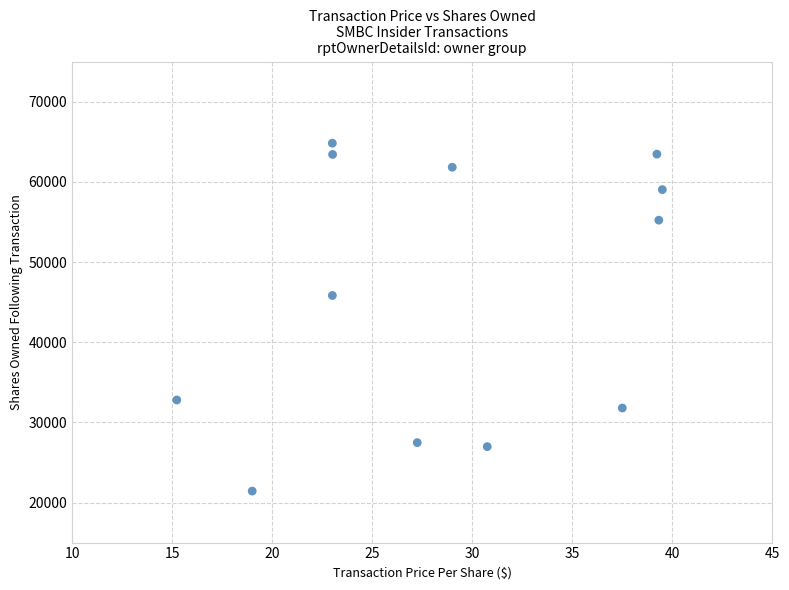

What is the average Y value?

46178